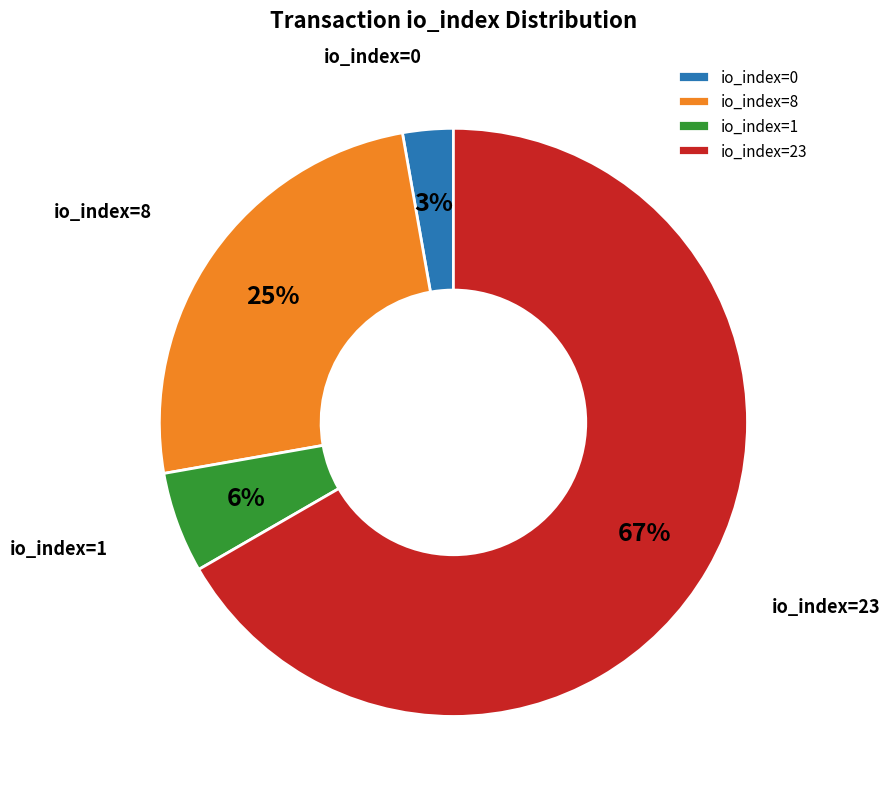

What is the smallest slice in the pie chart?

io_index=0